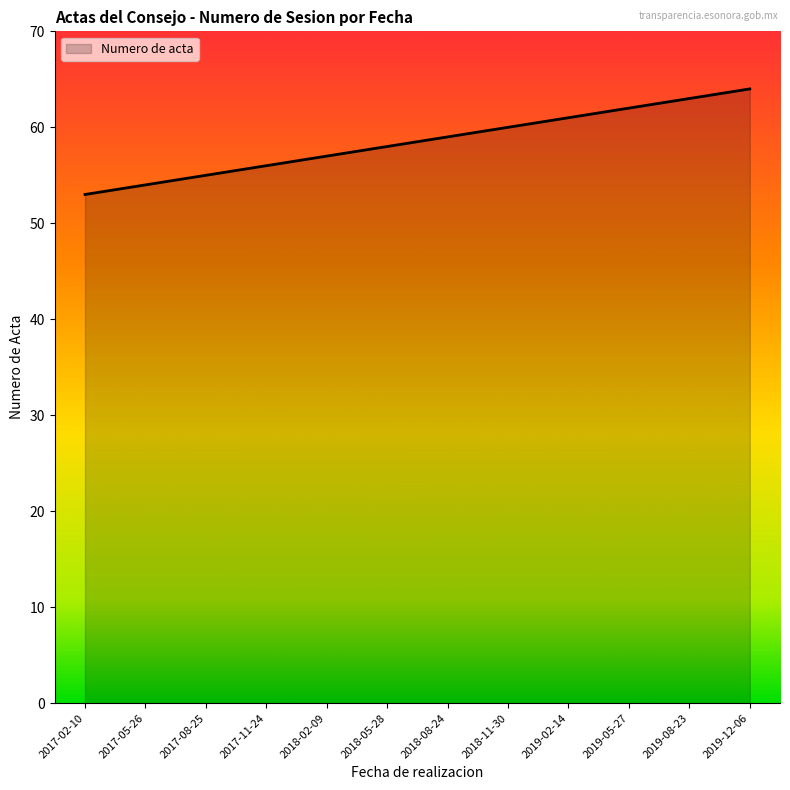

What position from the right is 2018-05-28?

7